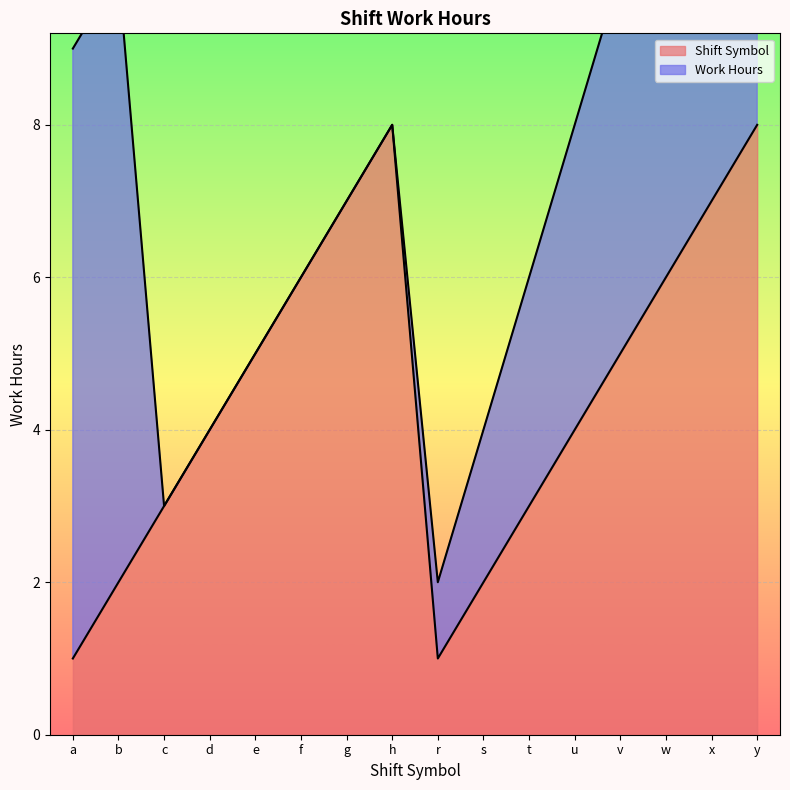

The Shift Symbol series shows 11 at g. True or false?

False